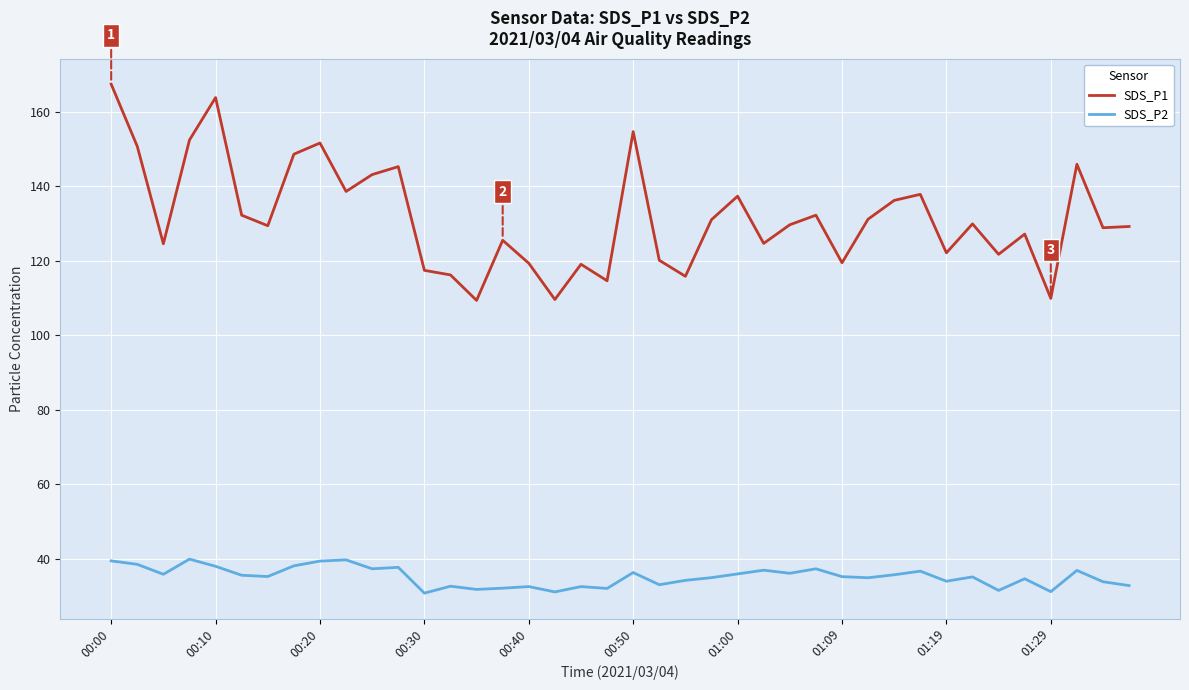

Which series has the largest range (max minus min)?

SDS_P1